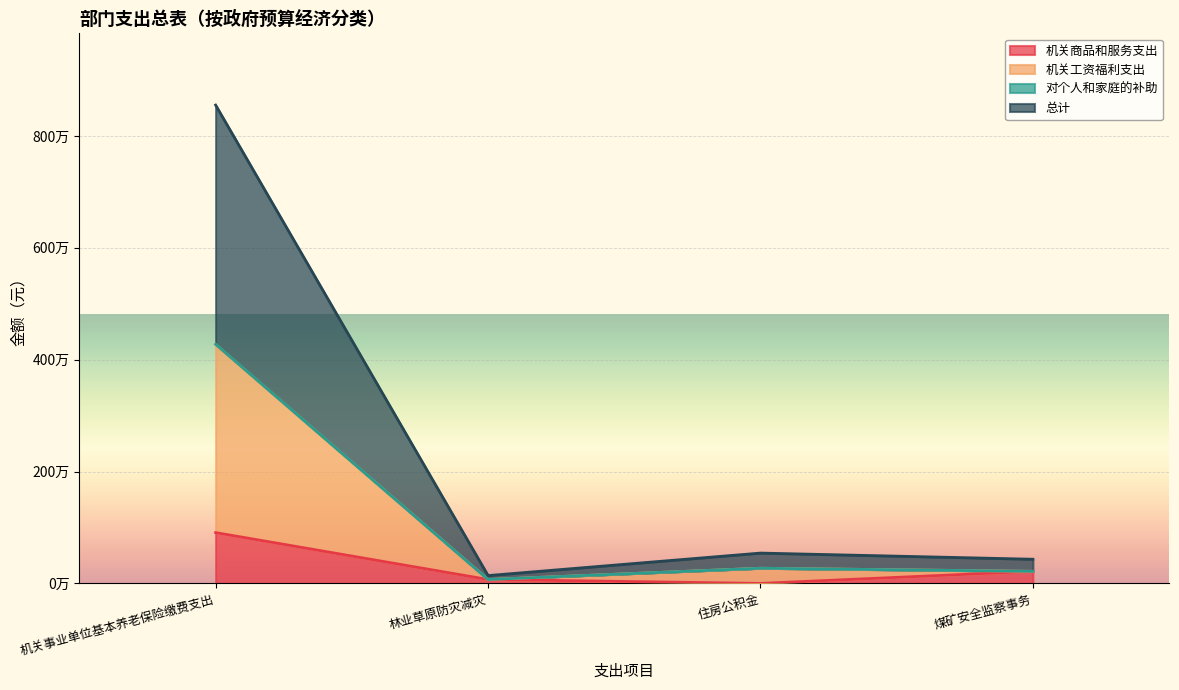

In 对个人和家庭的补助, how many points are higher than both neighbors (excluding endpoints)?

1